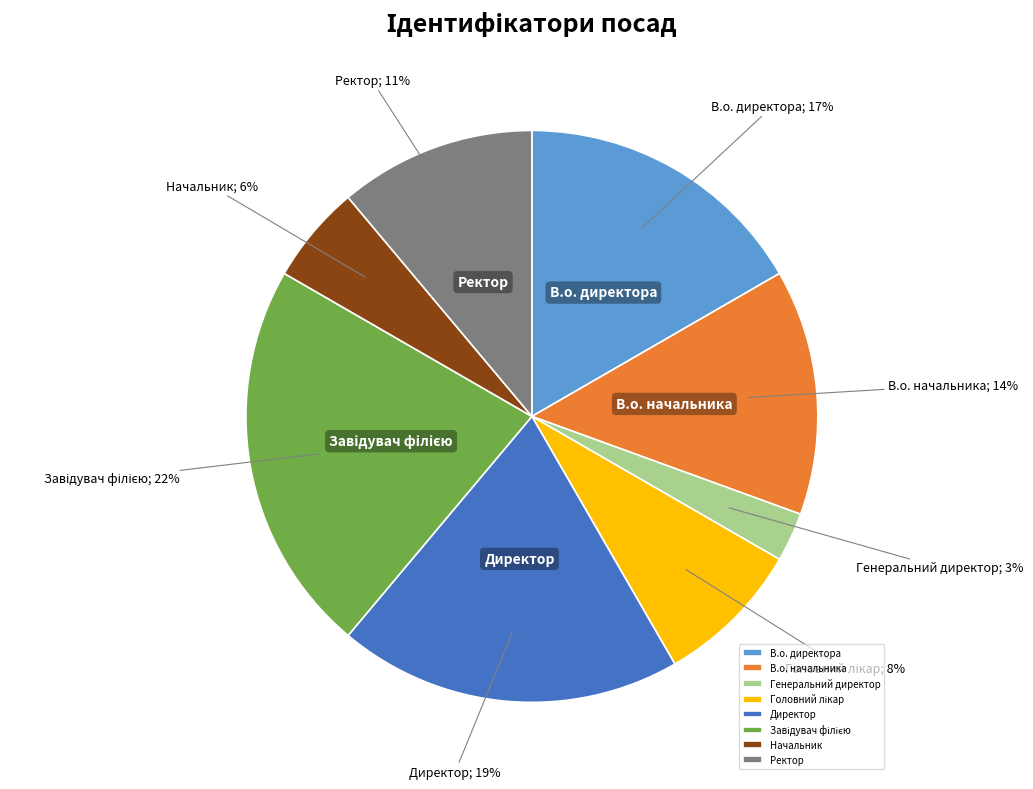

Is there a majority slice in this chart?

No